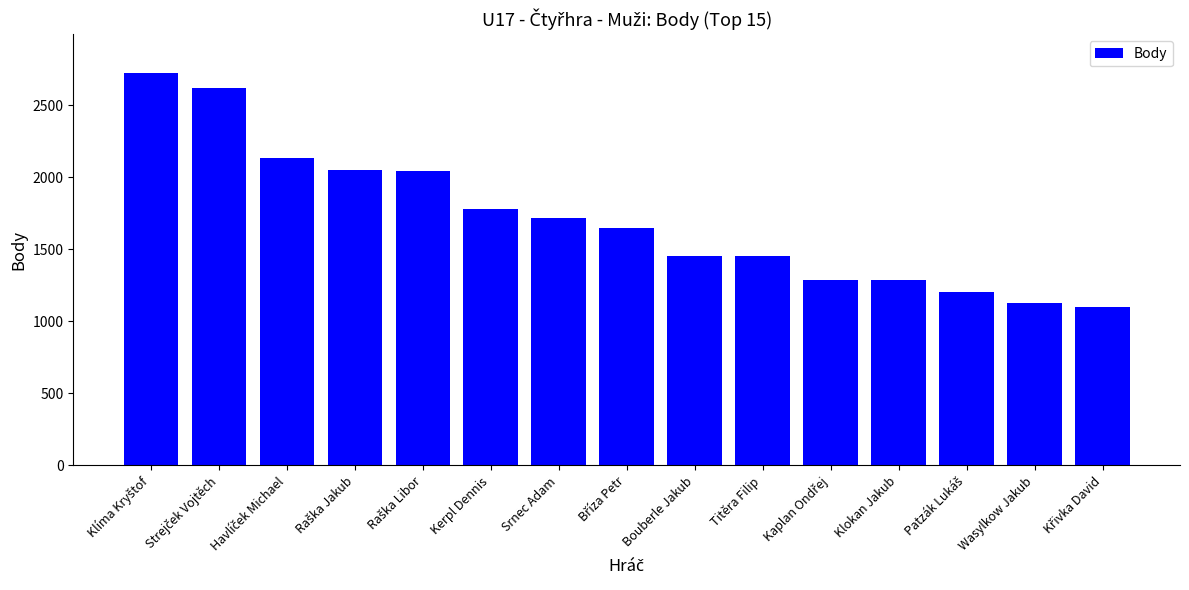

Are the bars horizontal?

No